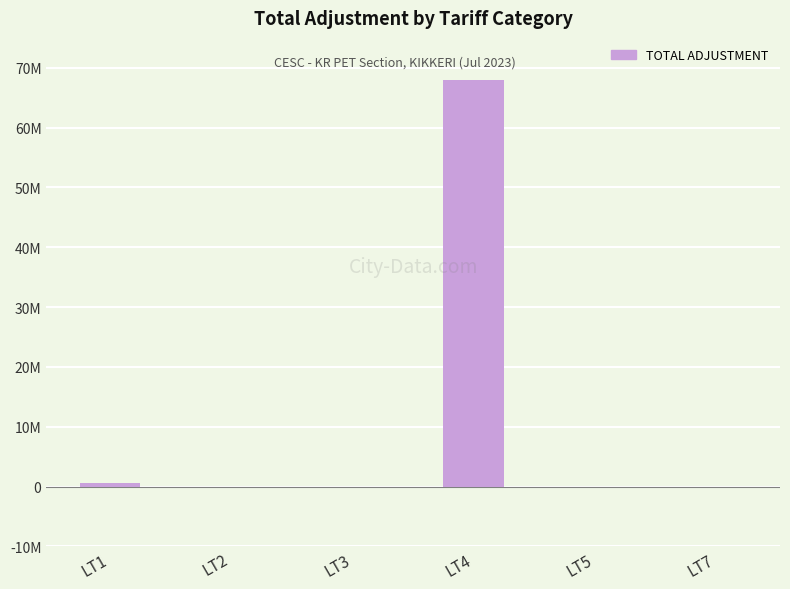

Are the bars grouped side by side (vs. stacked)?

No